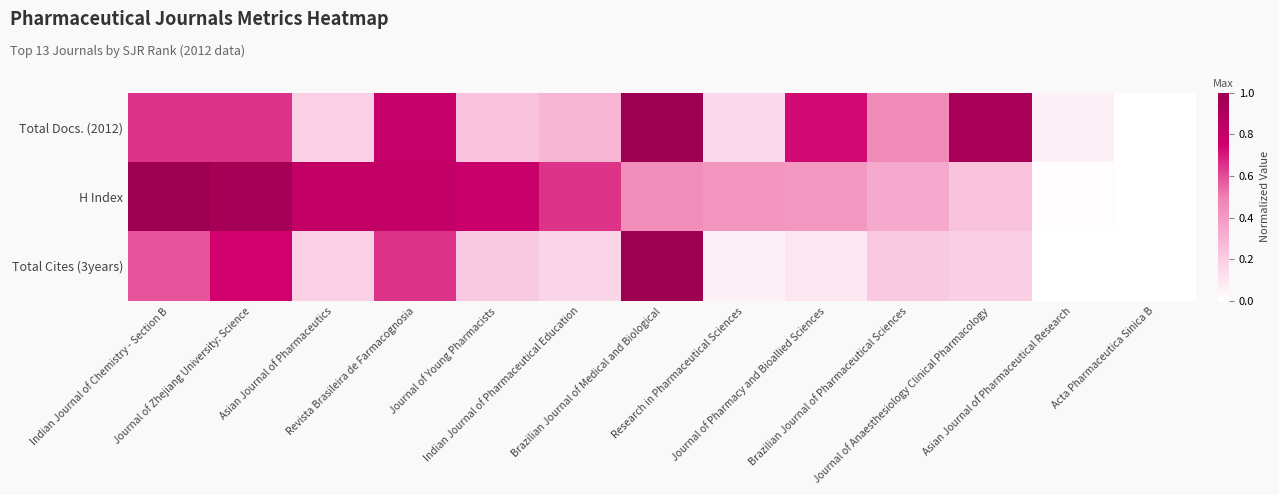

Reading left to right, list all the values displayed in this chart.

Total Docs. (2012): Indian Journal of Chemistry - Section B=0.6	Journal of Zhejiang University: Science=0.7	Asian Journal of Pharmaceutics=0.2	Revista Brasileira de Farmacognosia=0.8	Journal of Young Pharmacists=0.2	Indian Journal of Pharmaceutical Education=0.3	Brazilian Journal of Medical and Biological=1.0	Research in Pharmaceutical Sciences=0.2	Journal of Pharmacy and Bioallied Sciences=0.7	Brazilian Journal of Pharmaceutical Sciences=0.4	Journal of Anaesthesiology Clinical Pharmacology=0.9	Asian Journal of Pharmaceutical Research=0.1	Acta Pharmaceutica Sinica B=0.0
H Index: Indian Journal of Chemistry - Section B=1.0	Journal of Zhejiang University: Science=1.0	Asian Journal of Pharmaceutics=0.8	Revista Brasileira de Farmacognosia=0.8	Journal of Young Pharmacists=0.8	Indian Journal of Pharmaceutical Education=0.6	Brazilian Journal of Medical and Biological=0.4	Research in Pharmaceutical Sciences=0.4	Journal of Pharmacy and Bioallied Sciences=0.4	Brazilian Journal of Pharmaceutical Sciences=0.3	Journal of Anaesthesiology Clinical Pharmacology=0.2	Asian Journal of Pharmaceutical Research=0.0	Acta Pharmaceutica Sinica B=0.0
Total Cites (3years): Indian Journal of Chemistry - Section B=0.6	Journal of Zhejiang University: Science=0.7	Asian Journal of Pharmaceutics=0.2	Revista Brasileira de Farmacognosia=0.6	Journal of Young Pharmacists=0.2	Indian Journal of Pharmaceutical Education=0.2	Brazilian Journal of Medical and Biological=1.0	Research in Pharmaceutical Sciences=0.1	Journal of Pharmacy and Bioallied Sciences=0.1	Brazilian Journal of Pharmaceutical Sciences=0.2	Journal of Anaesthesiology Clinical Pharmacology=0.2	Asian Journal of Pharmaceutical Research=0.0	Acta Pharmaceutica Sinica B=0.0